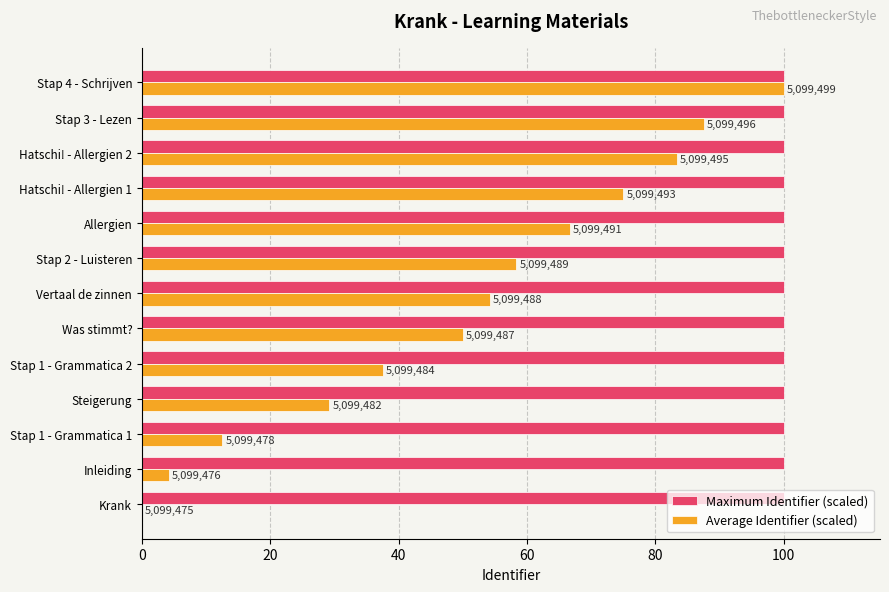

What are all the series names shown in the legend?

Maximum Identifier (scaled), Average Identifier (scaled)